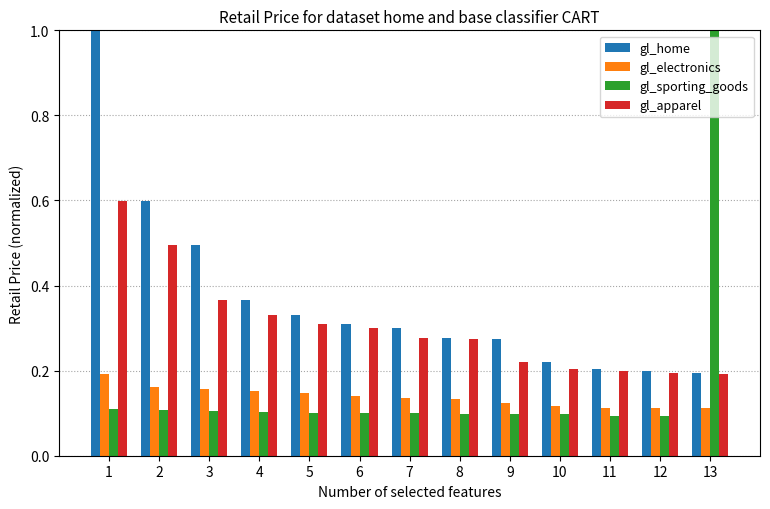

Which series has the widest spread of values?

gl_sporting_goods